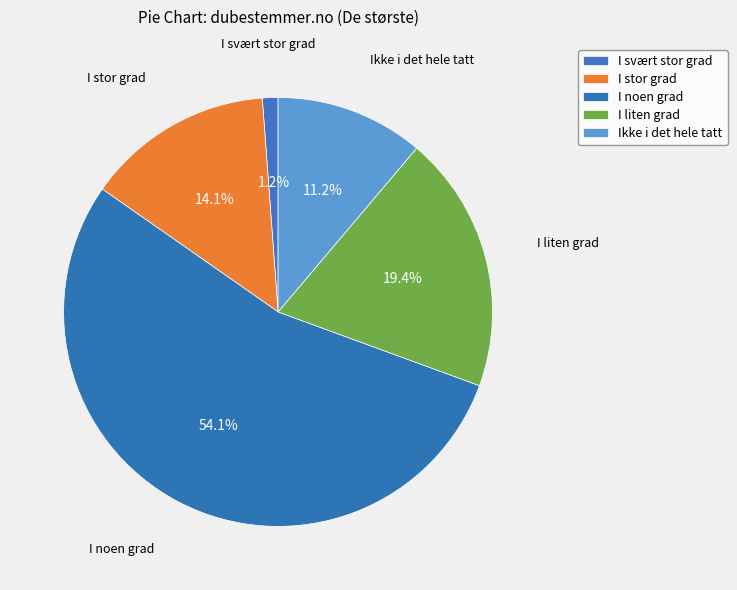

Which category accounts for the majority?

I noen grad